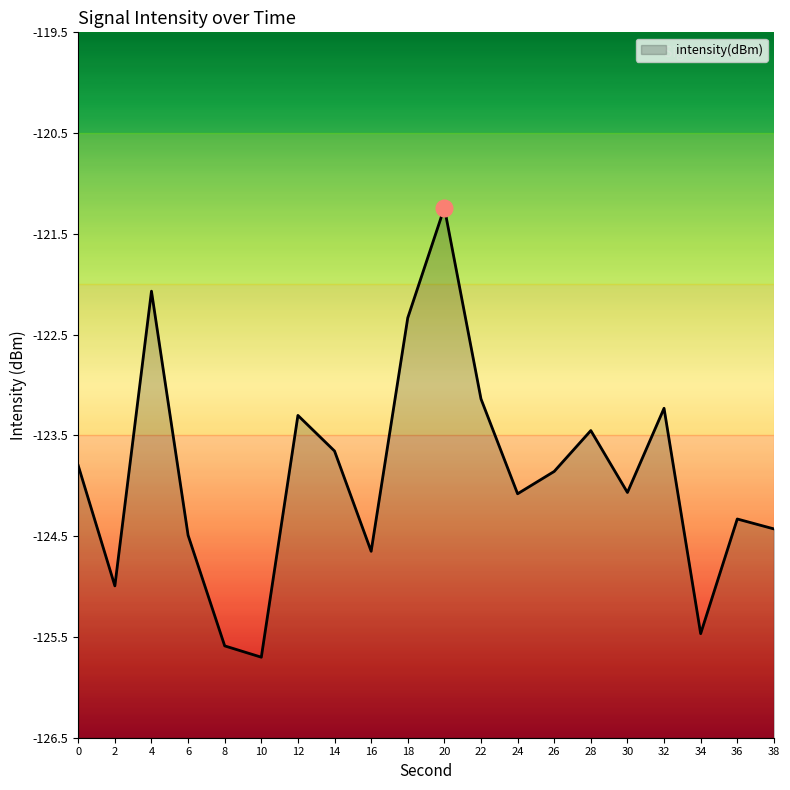

List the labels in order of value, largest first.

20, 4, 18, 22, 32, 12, 28, 14, 0, 26, 30, 24, 36, 38, 6, 16, 2, 34, 8, 10